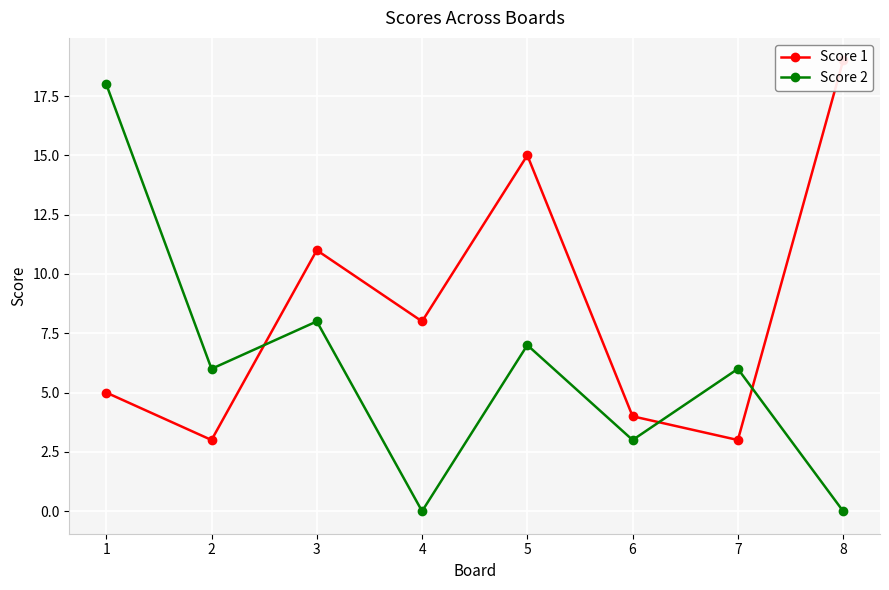

List the series in order of their peak value, lowest first.

Score 2, Score 1